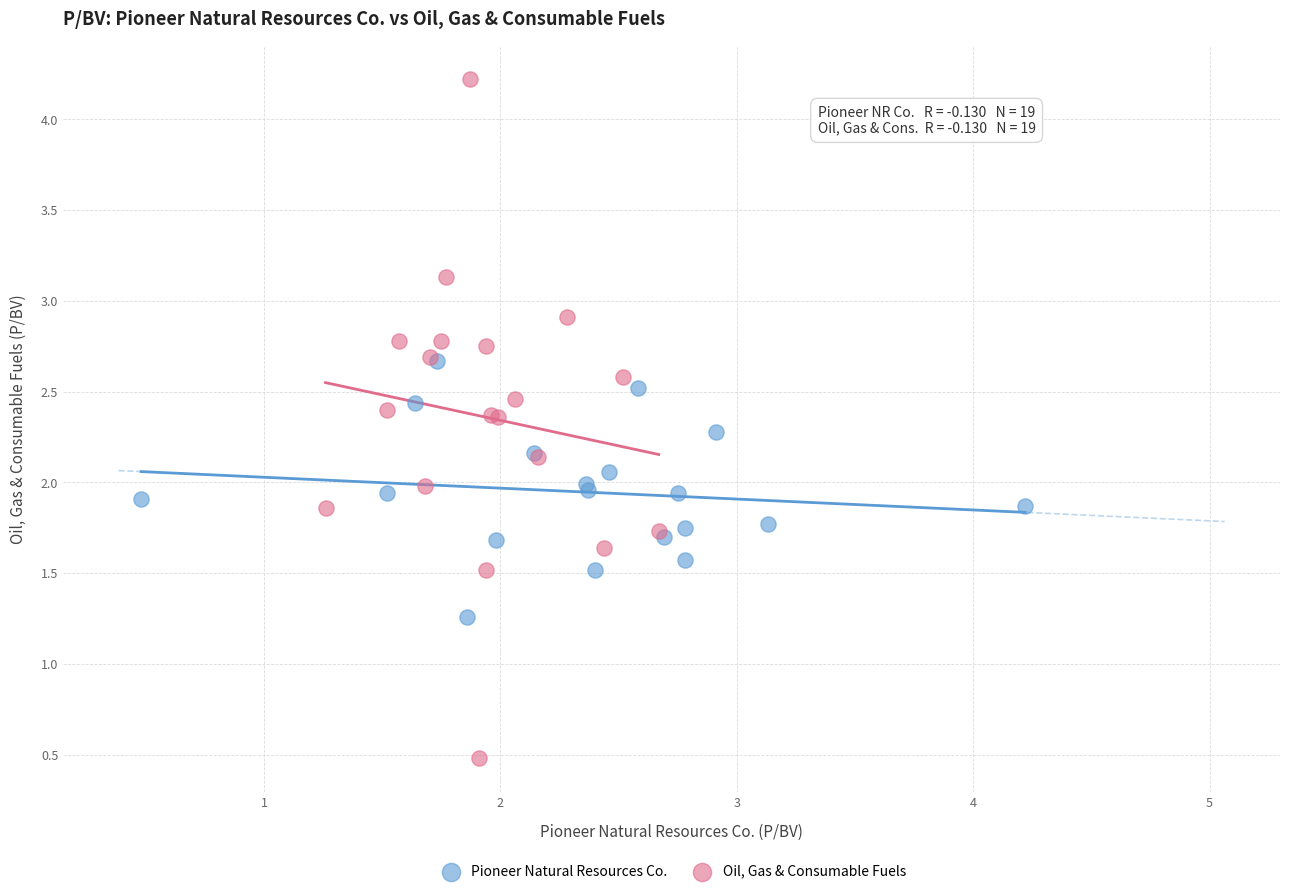

What are all the series names shown in the legend?

Pioneer Natural Resources Co., Oil, Gas & Consumable Fuels